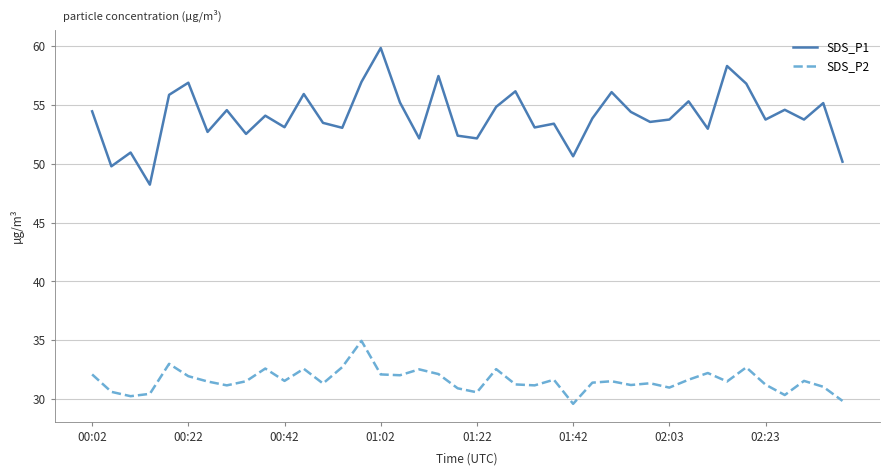

True or false: SDS_P2 has more than 1 interior local peaks.

True